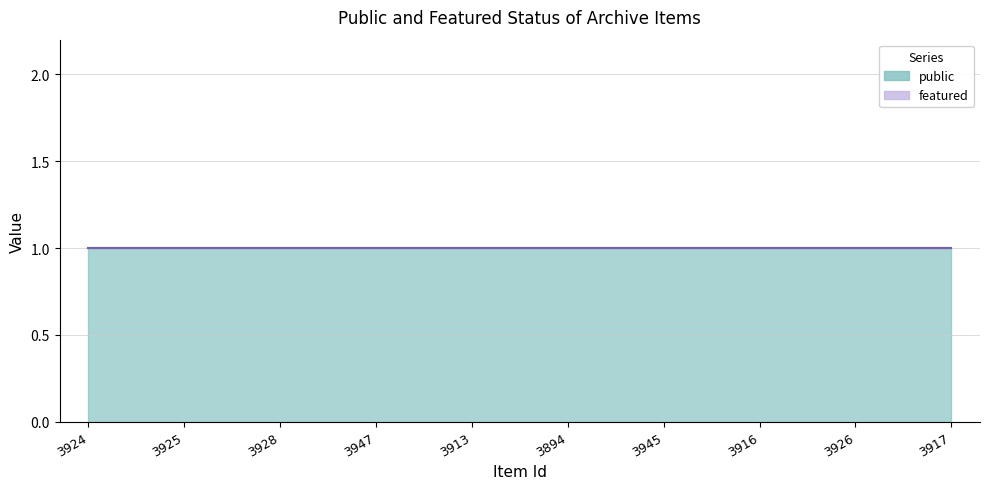

How many distinct data groups are displayed?

2